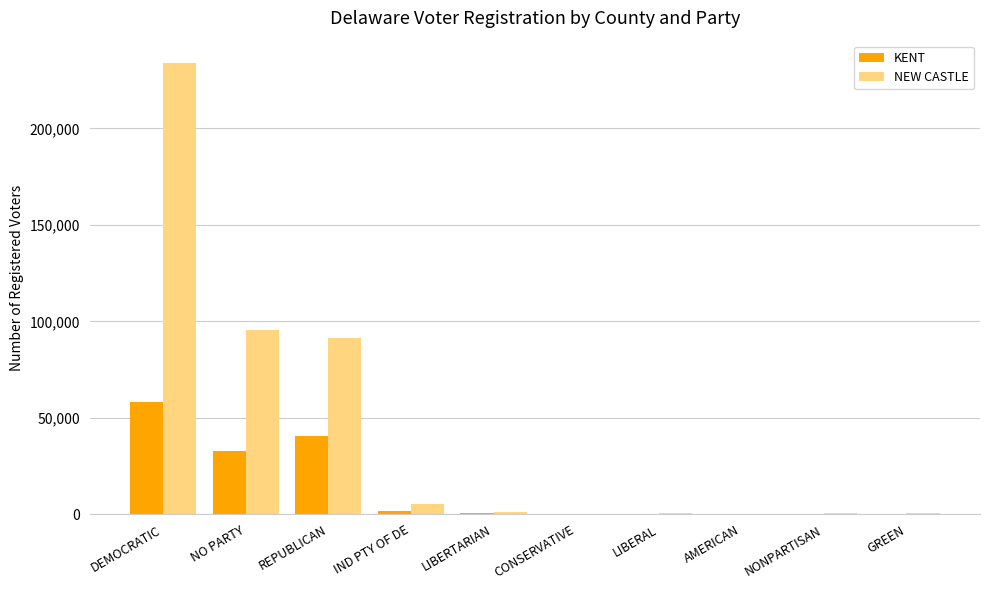

Where is KENT nearest to the value 29270?

NO PARTY